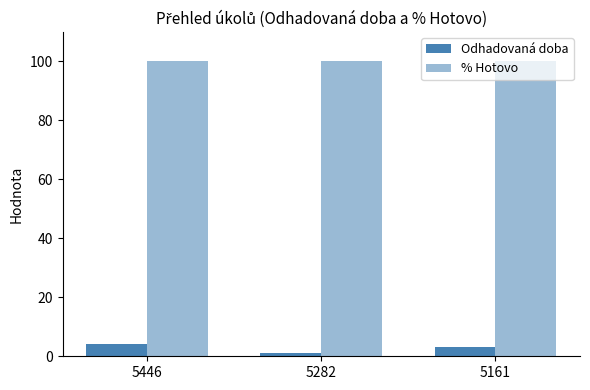

Reading left to right, what are all the values shown in this chart?

Odhadovaná doba: 4	1	3
% Hotovo: 100	100	100